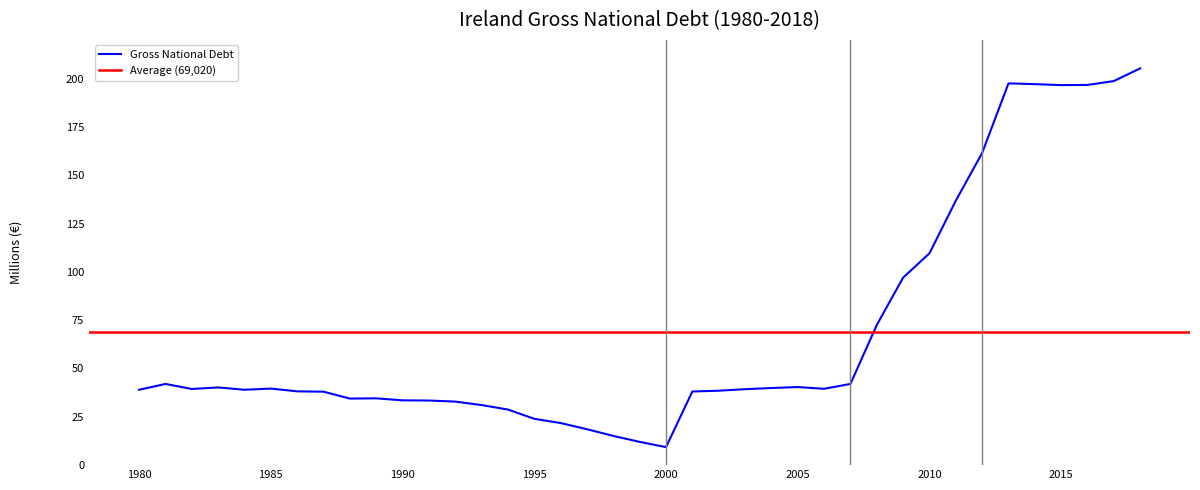

Is it true that the value at 1980 is 67770?

False